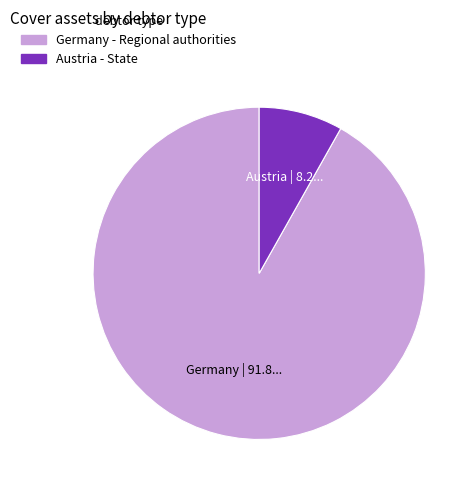

Does any single category account for the majority?

Yes